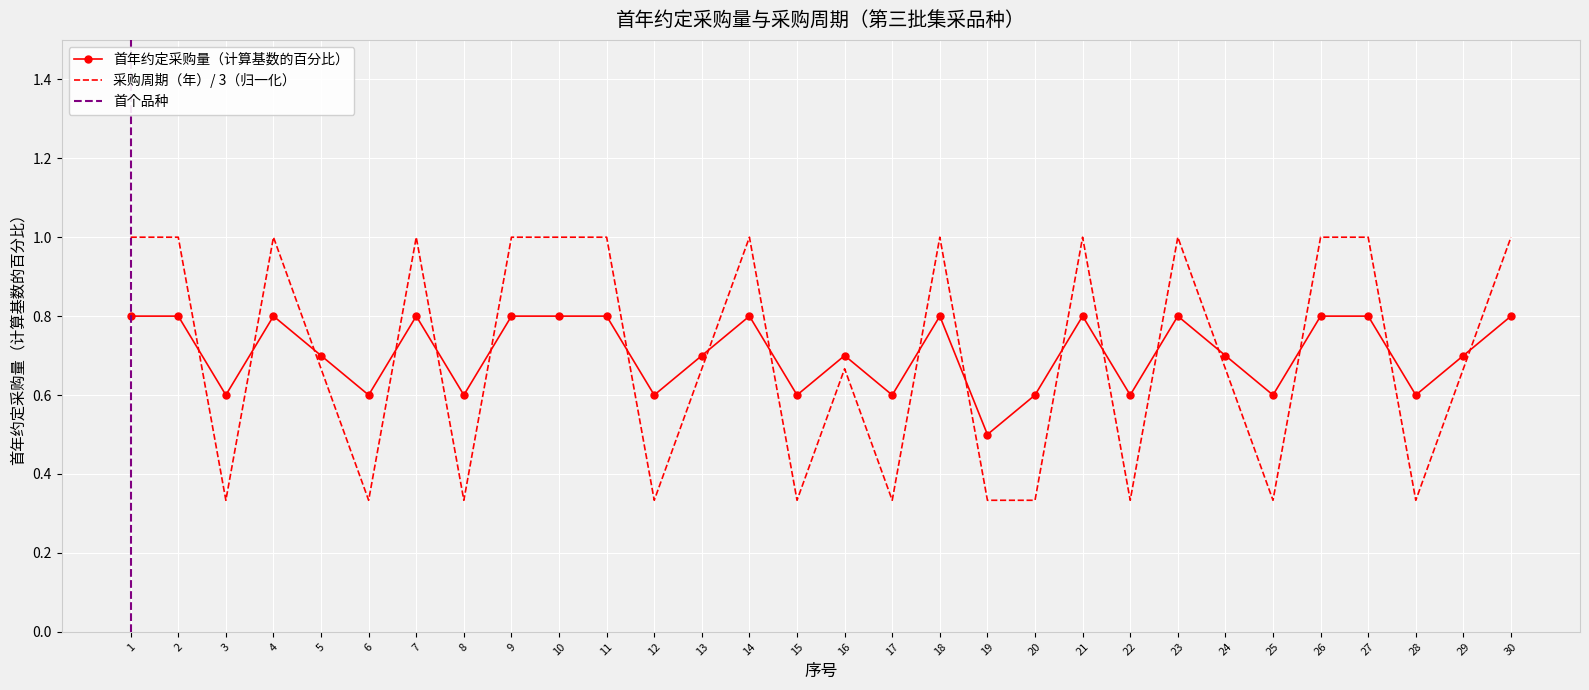

At how many categories does at least one series exceed 0?

30